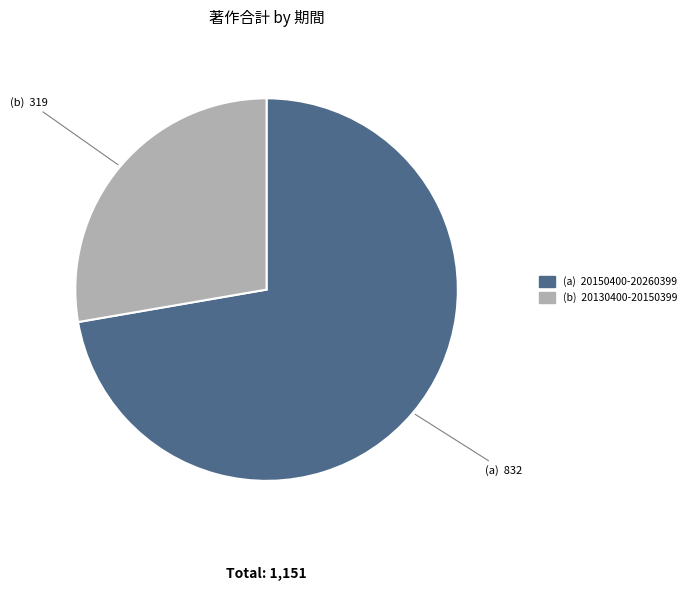

Does any single category account for the majority?

Yes